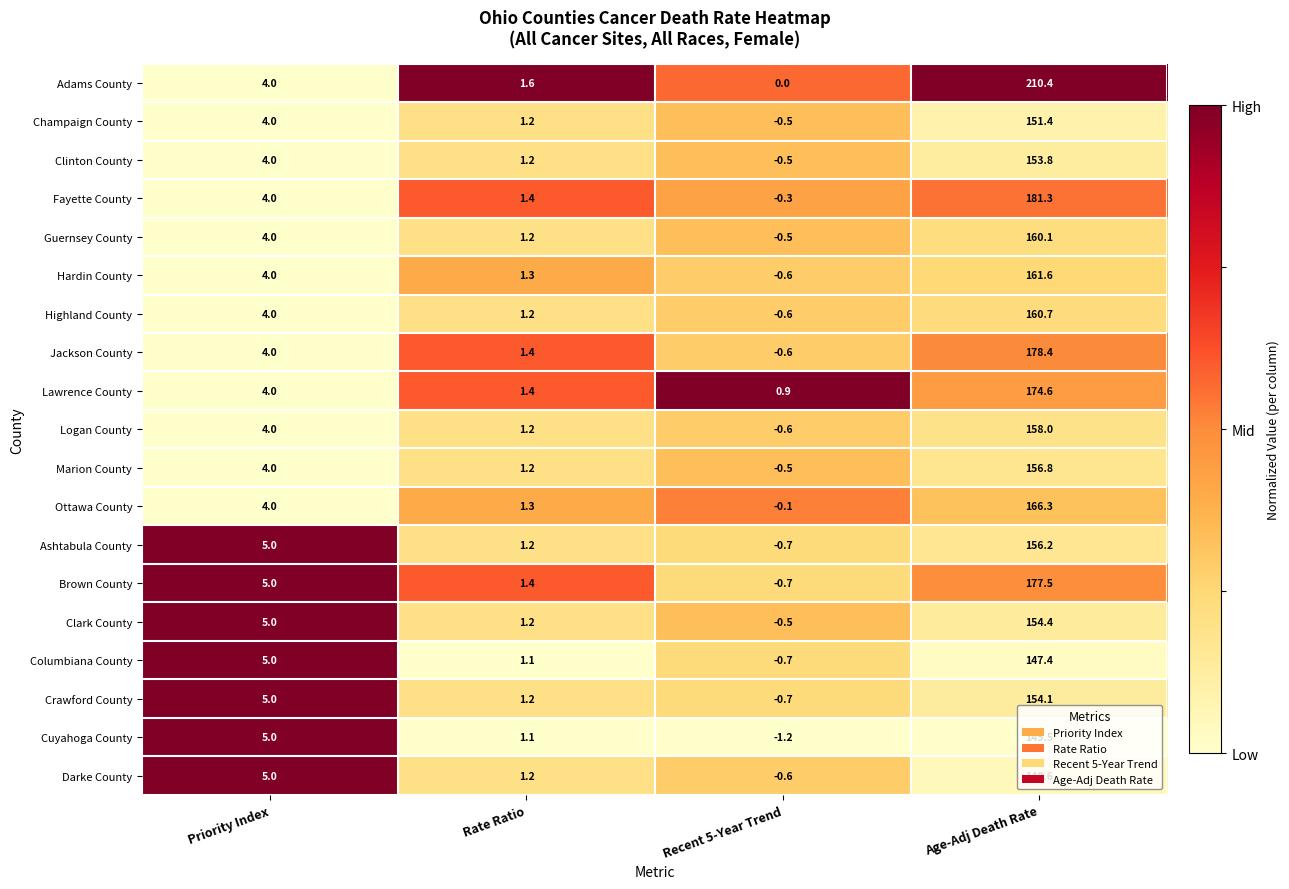

What is the greatest value displayed?

210.4